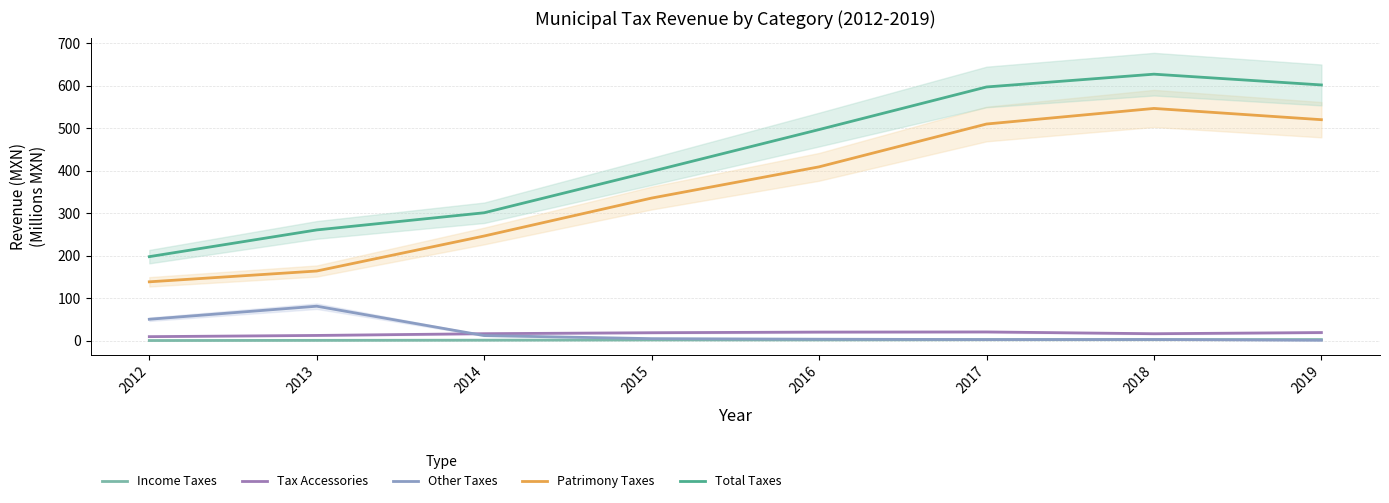

Does the chart display data point markers on the line(s)?

No